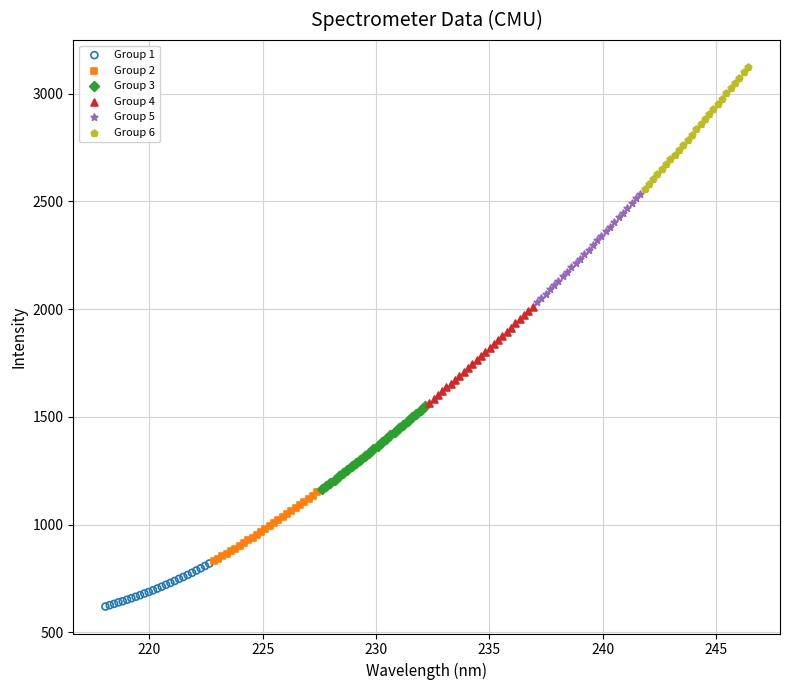

Which series contains the lowest Y value?

Group 1